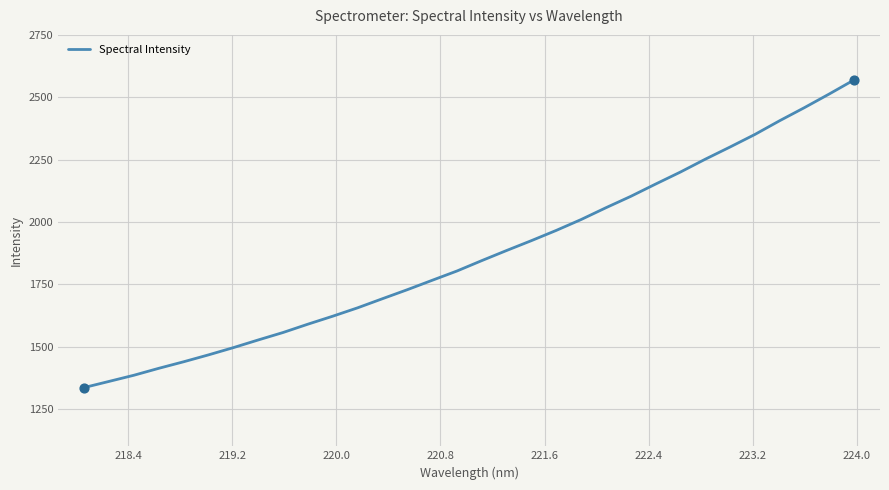

What is the greatest value displayed?

2569.2